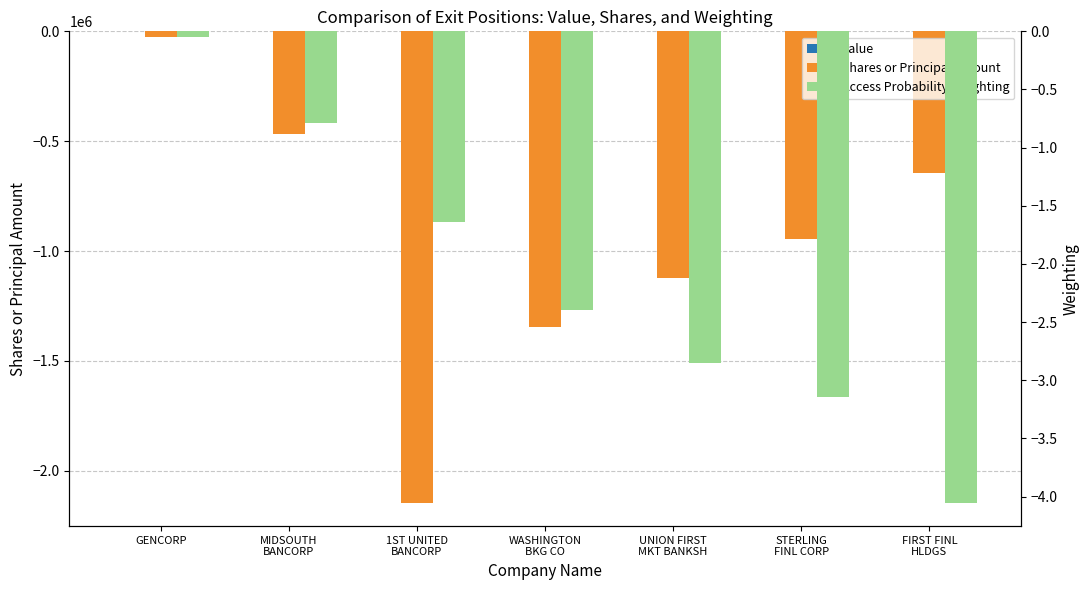

Count the number of categories in the chart.

7